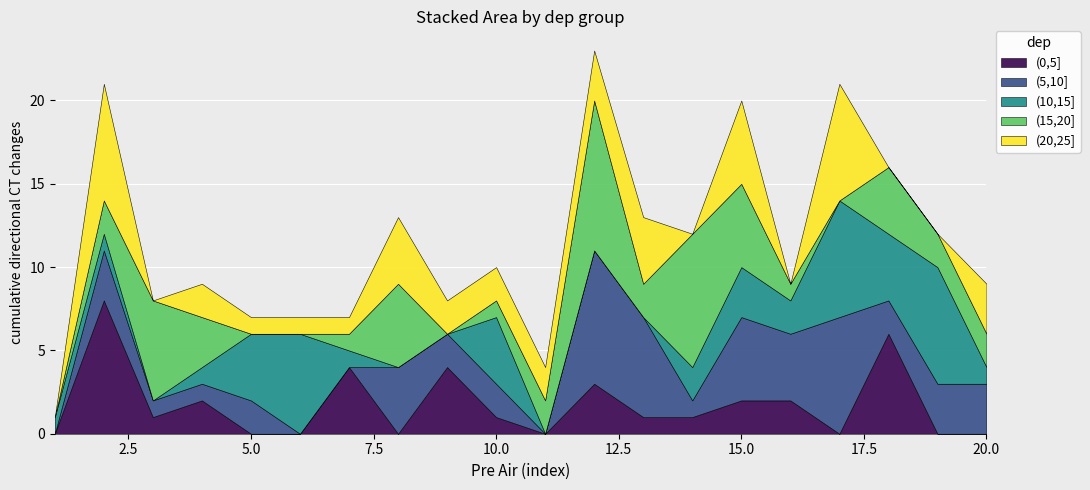

How many values in the (20,25] series exceed 2?

7